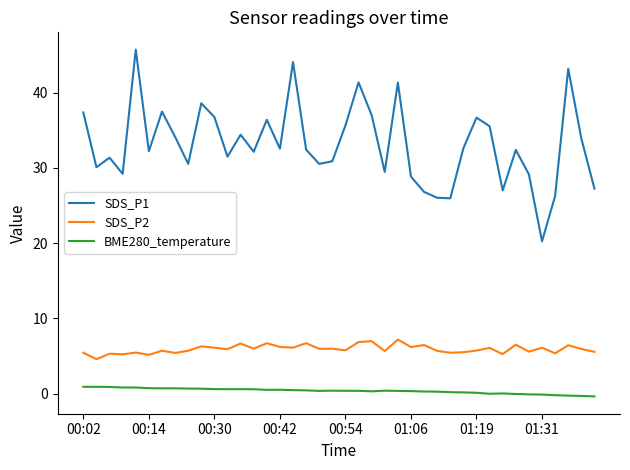

List the series in order of their peak value, highest first.

SDS_P1, SDS_P2, BME280_temperature